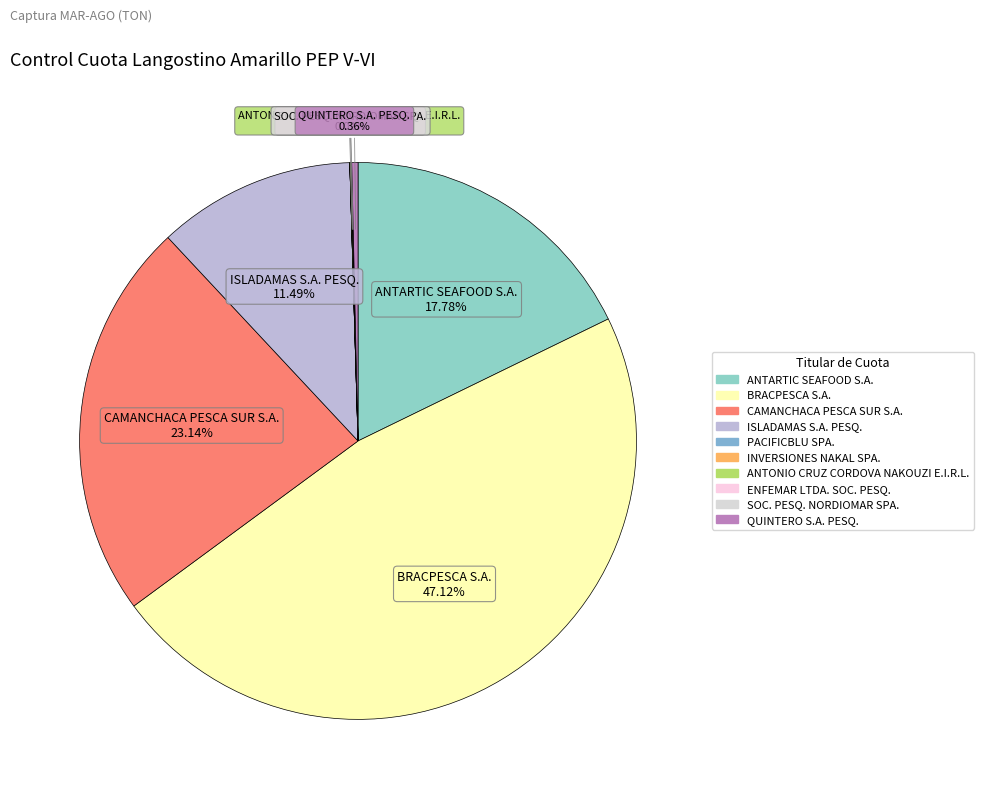

What is the largest slice in the pie chart?

BRACPESCA S.A.